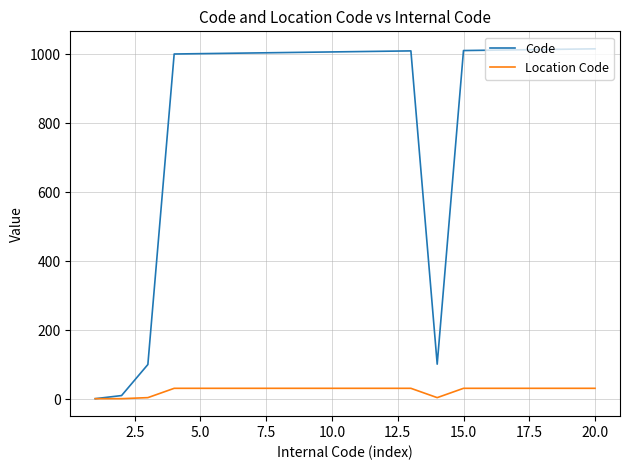

What is the difference between the maximum and minimum values in the Code series?

1014